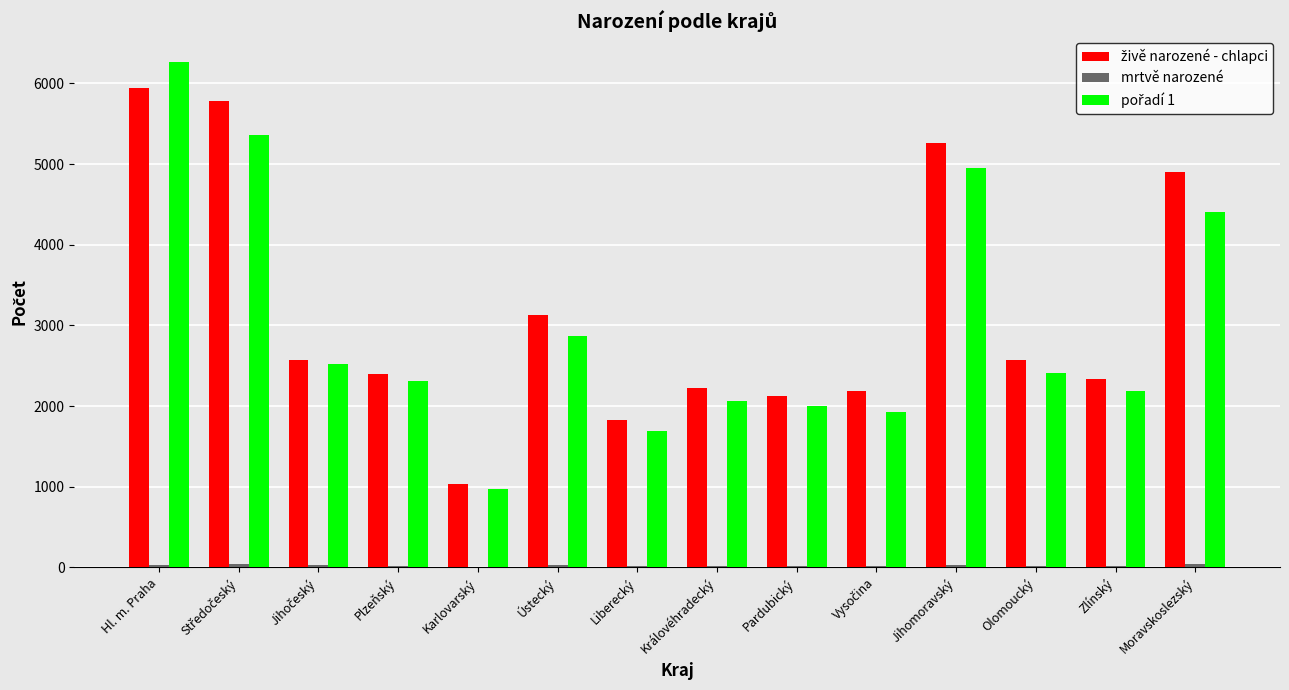

What is the greatest value displayed?

6270